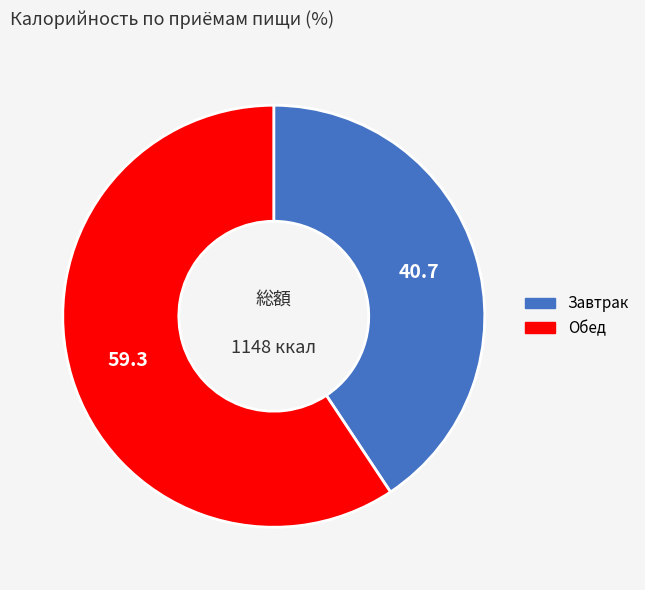

Approximately how many times larger is the value at Обед compared to Завтрак?

1.5